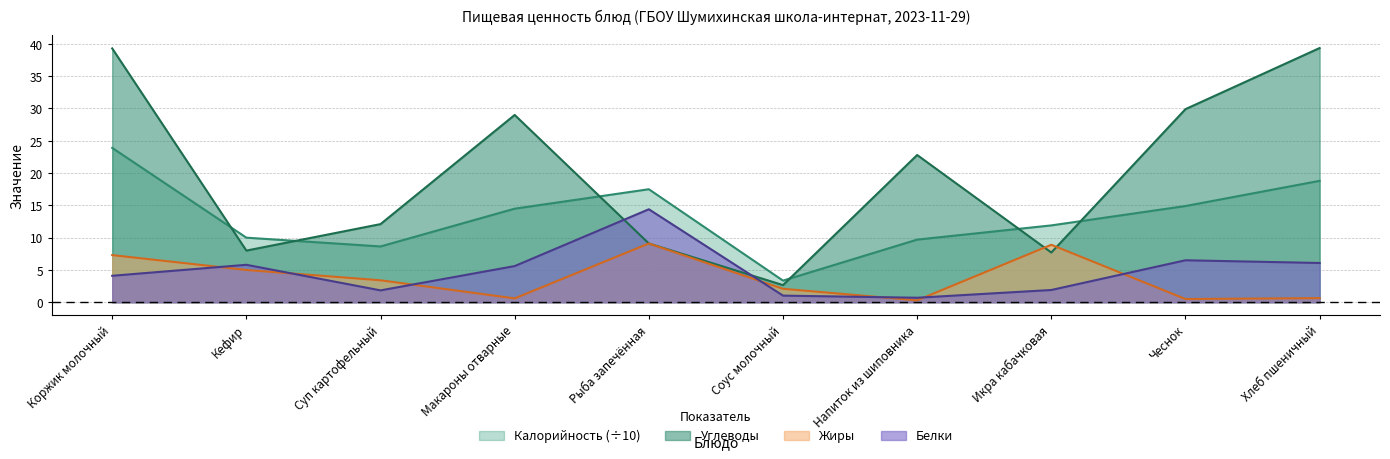

At how many categories does at least one series exceed 32?

2